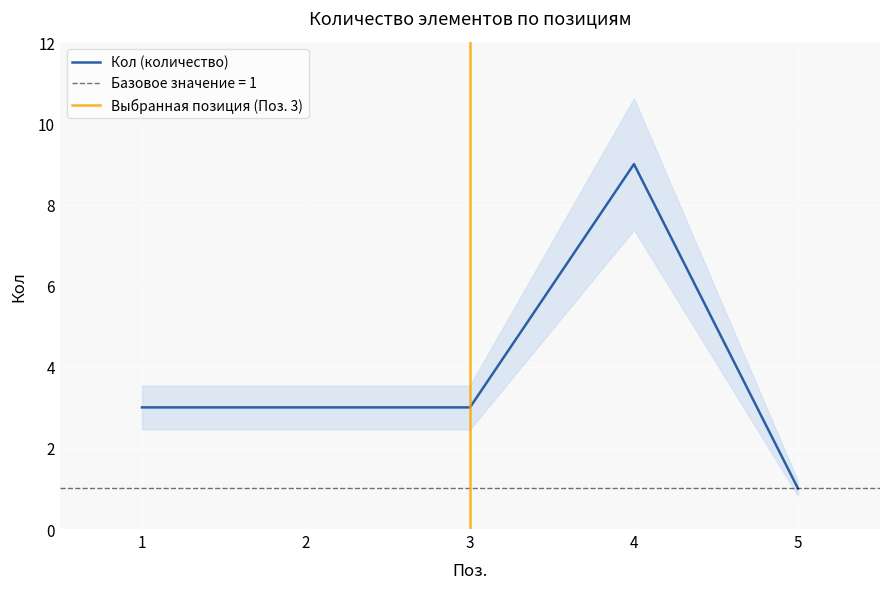

How many values exceed 3?

1